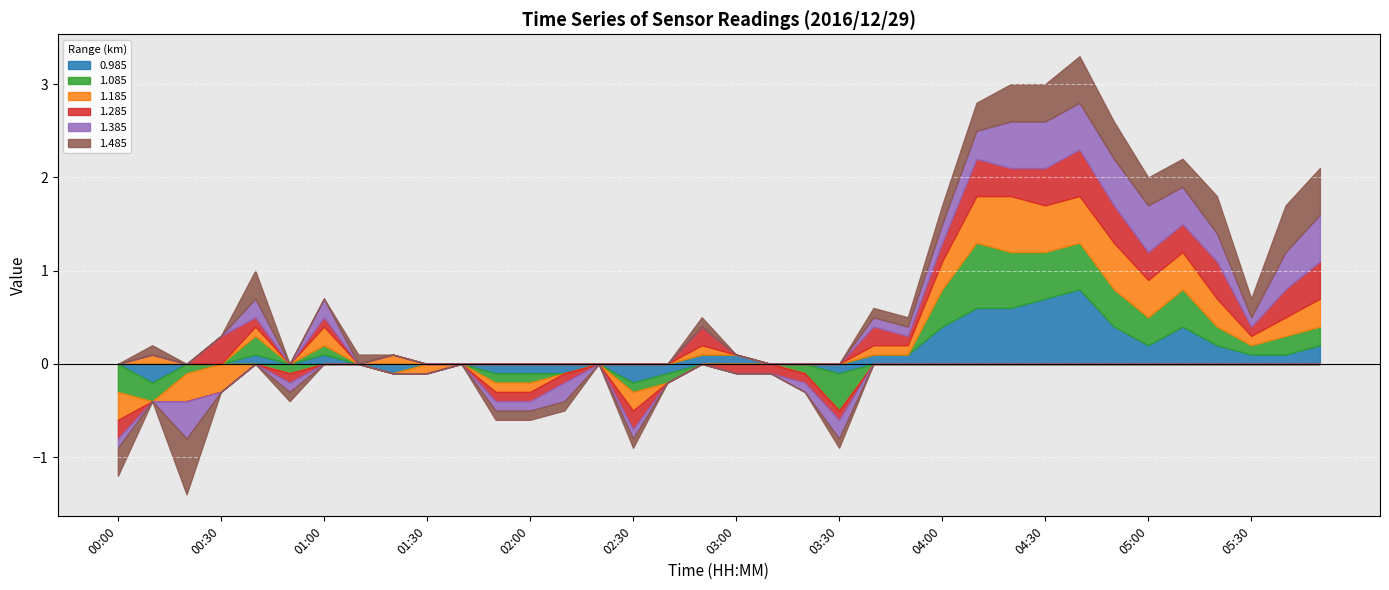

Is the value of 0.985 at 00:50 greater than the value of 1.185 at 02:40?

No